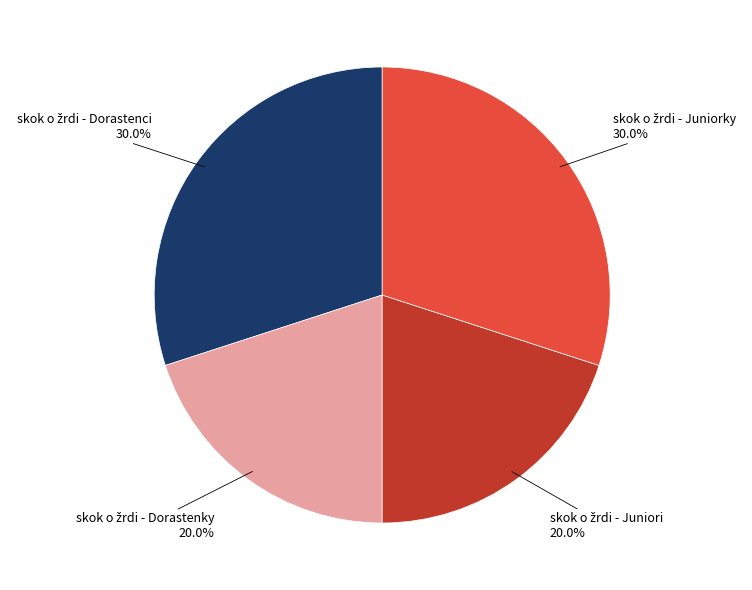

Is there a majority slice in this chart?

No